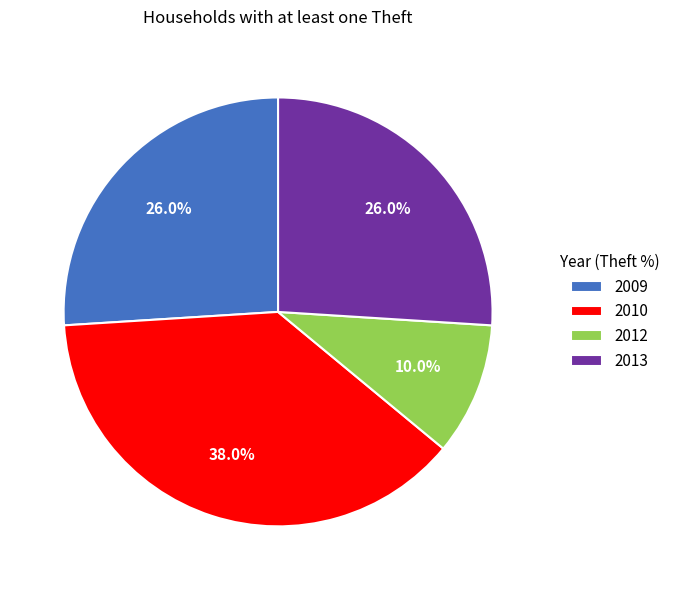

How much of the chart is everything except 2012?

90.0%